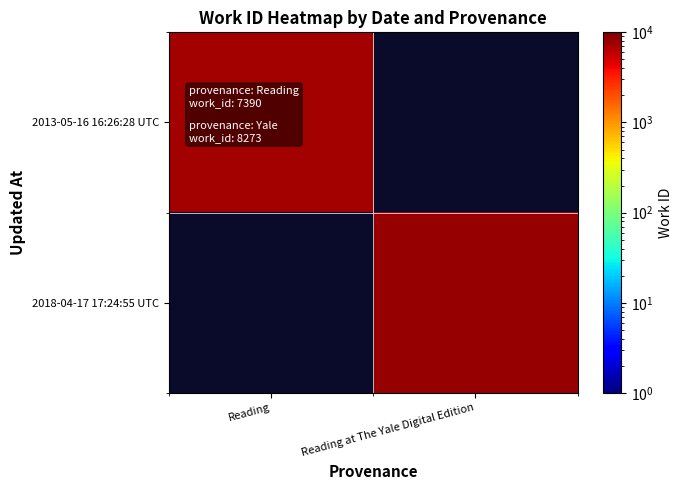

What is the minimum value shown in the chart?

7390.0